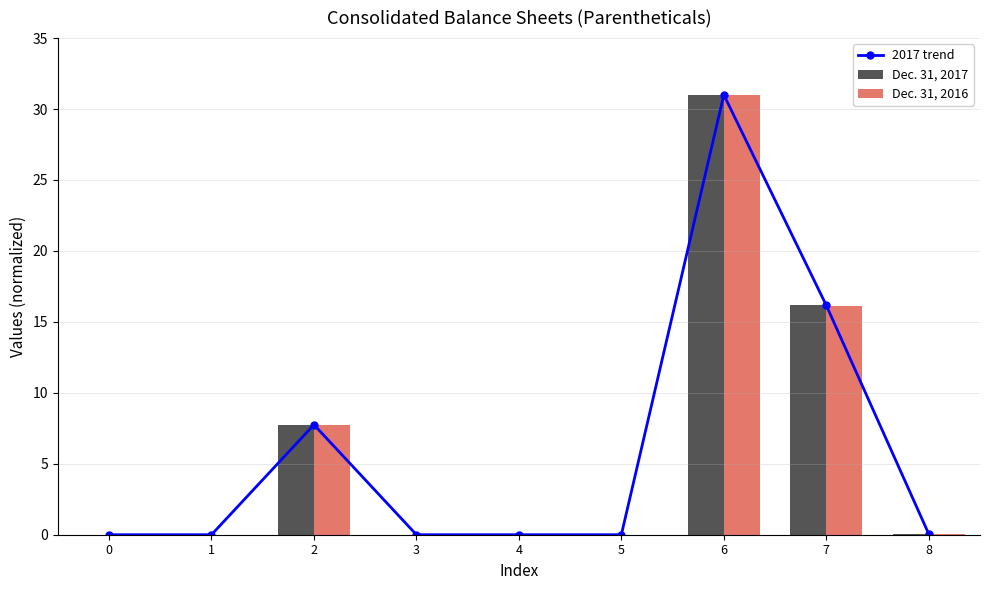

Which series has the largest range (max minus min)?

2017 trend